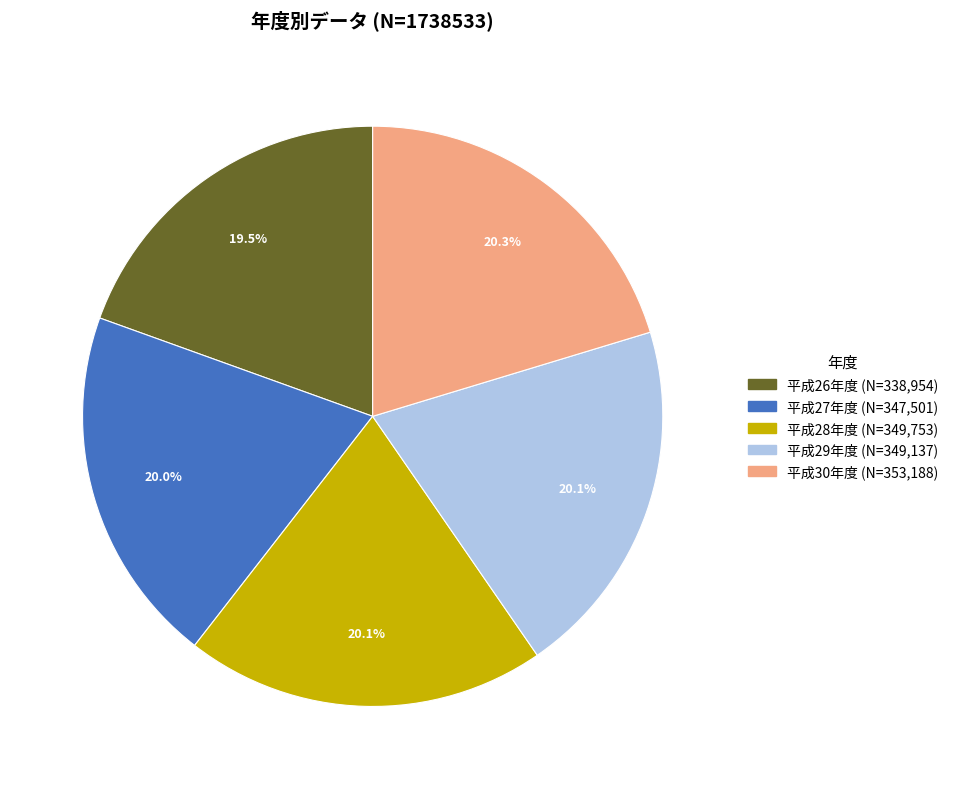

What is the ratio of the value at 平成27年度 to the value at 平成30年度?

1.0